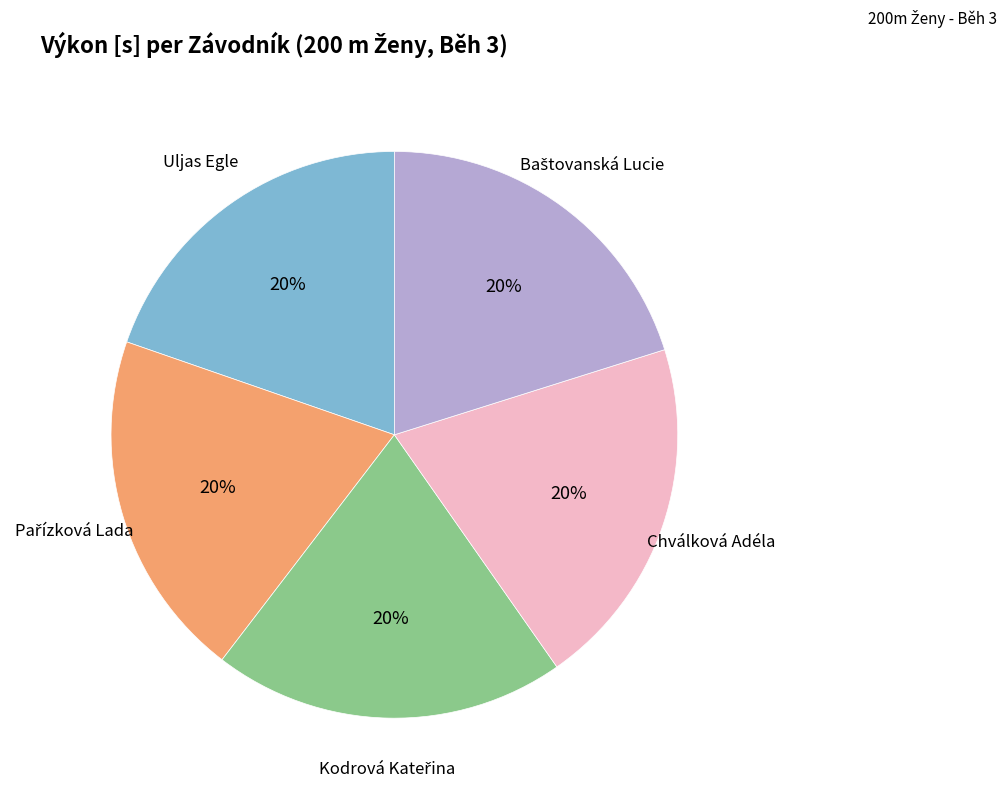

Is there any slice that represents more than half of the pie?

No